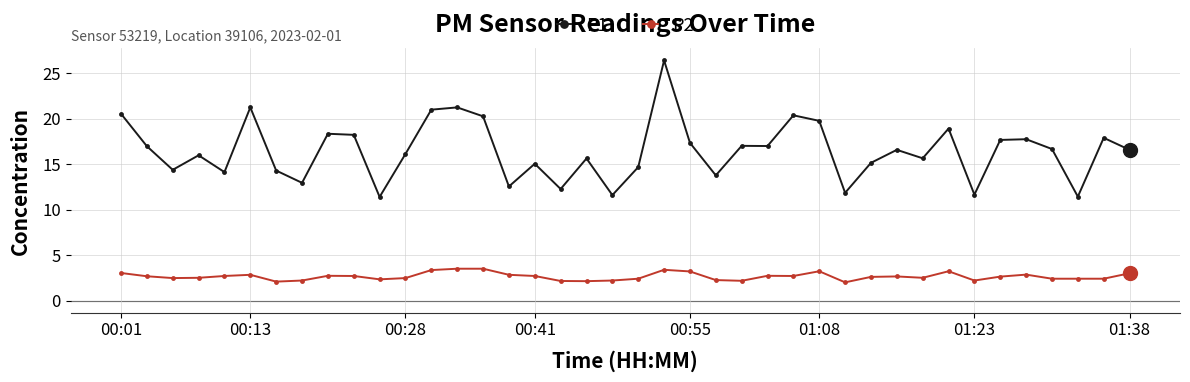

What is the difference between the maximum and minimum values in the P1 series?

15.0